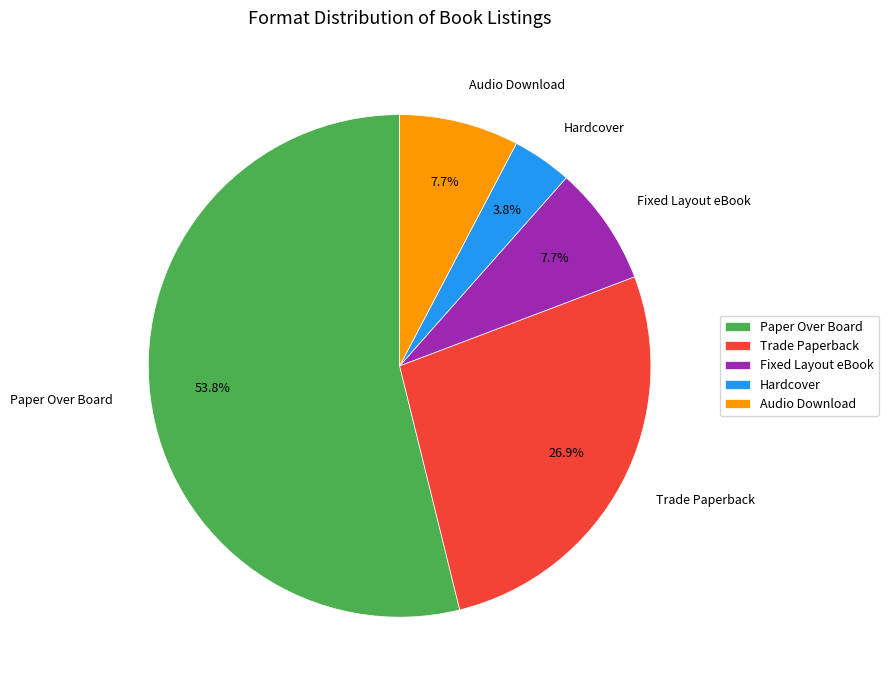

What percentage do Trade Paperback and Fixed Layout eBook together represent?

34.6%